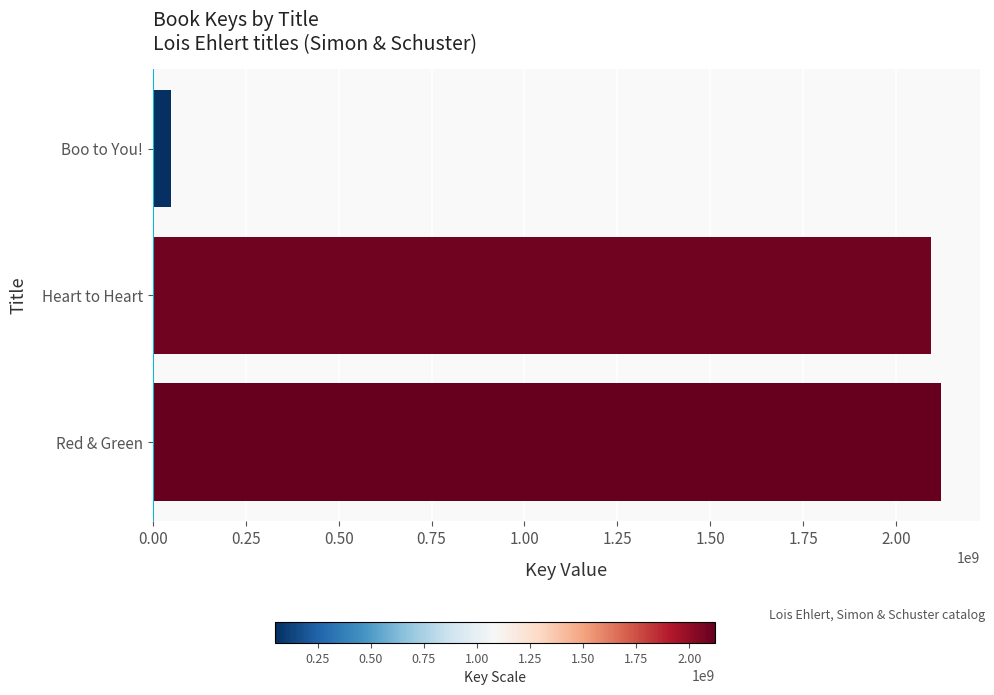

Count the number of data series in this chart.

1